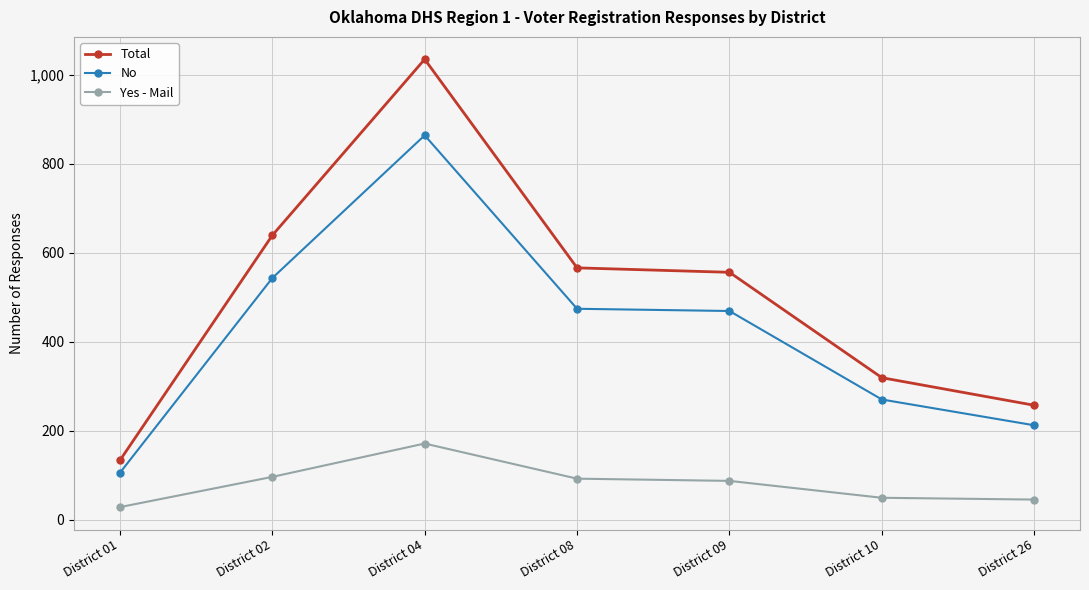

What is the approximate value of Yes - Mail at District 09?

87